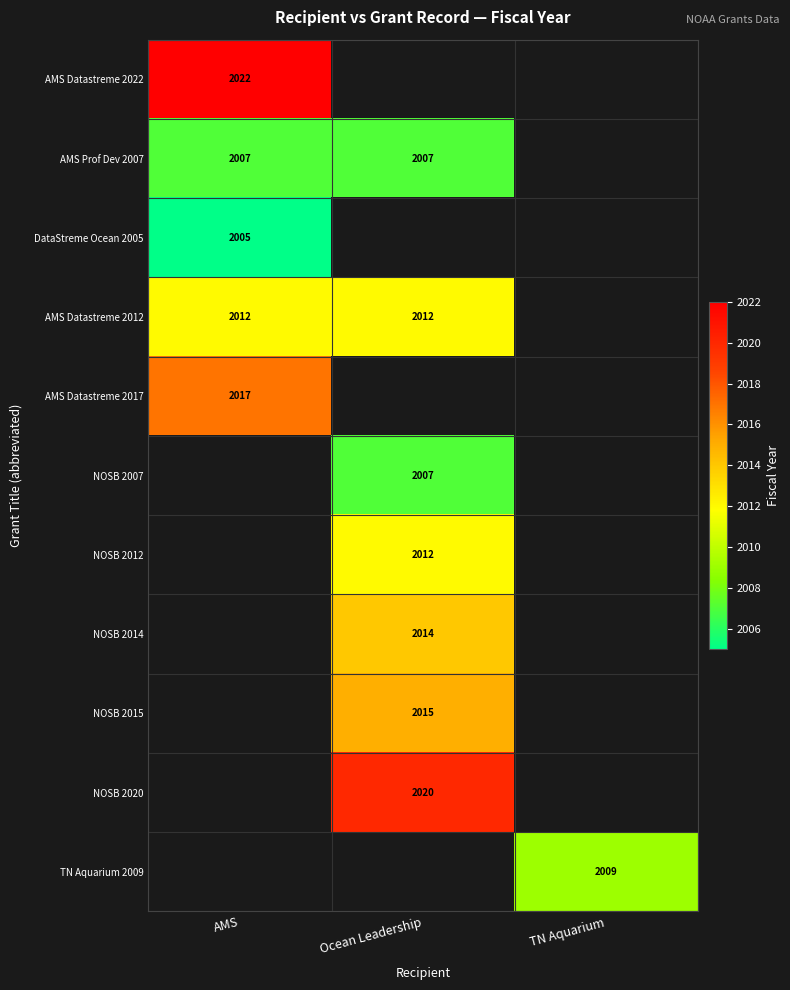

Which series has the largest range (max minus min)?

AMS Datastreme 2022